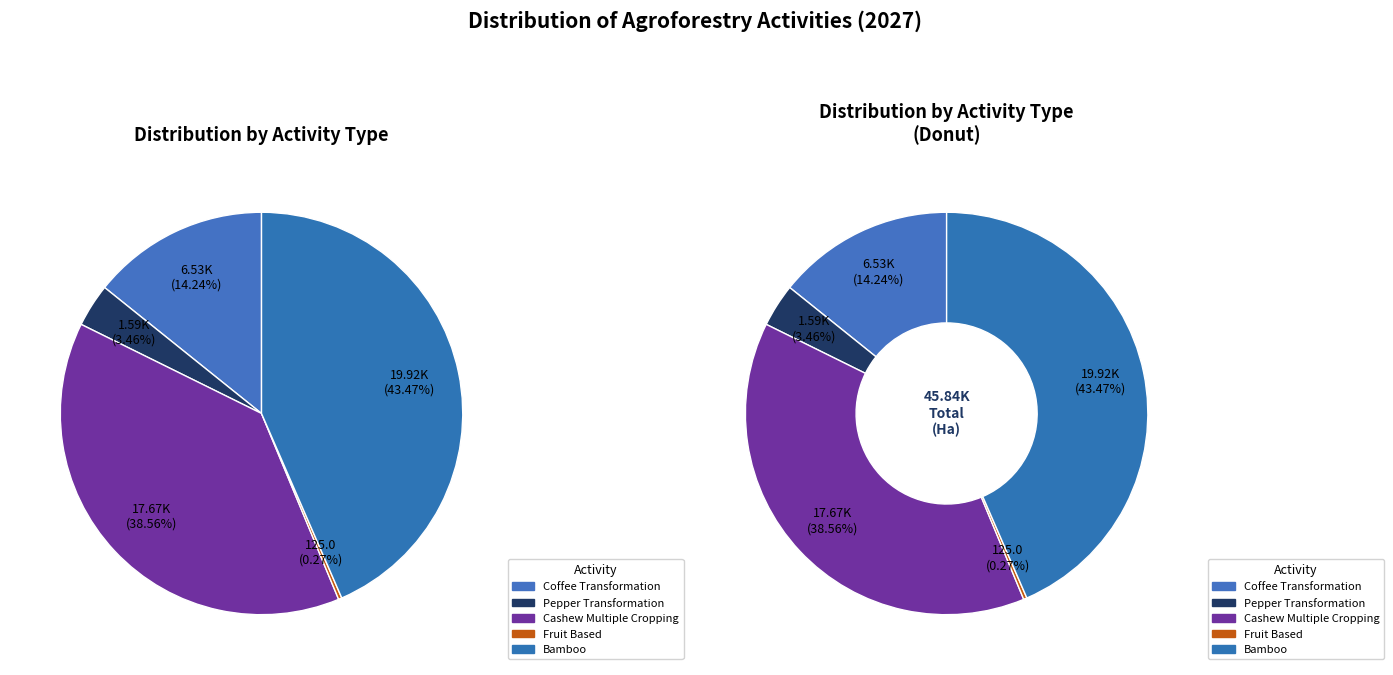

To the nearest percent, what percentage of the pie is Coffee Transformation?

14%